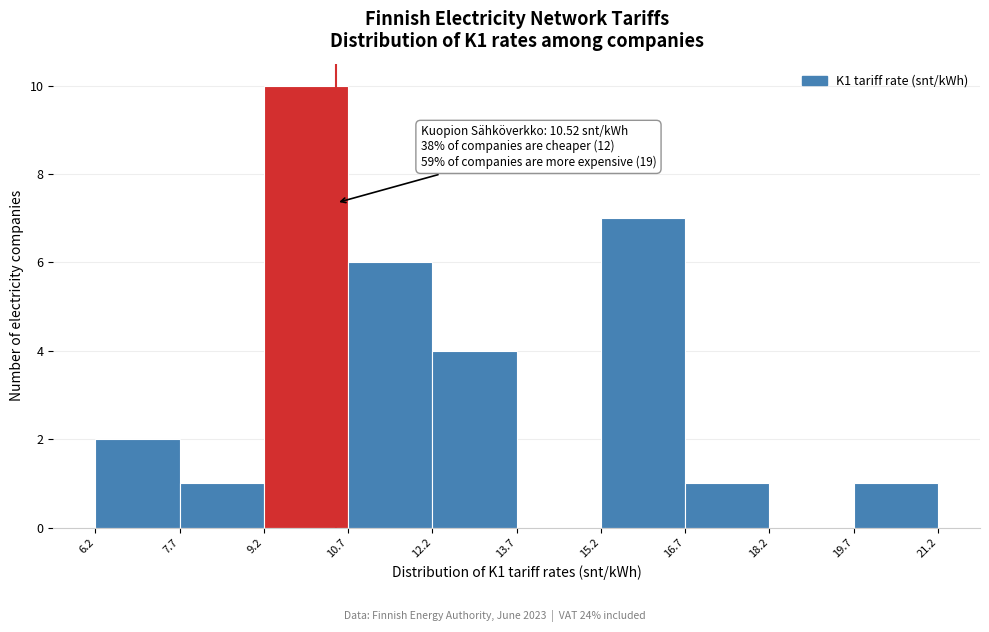

Over which range of the x-axis is the bar tallest?

9.2 to 10.7